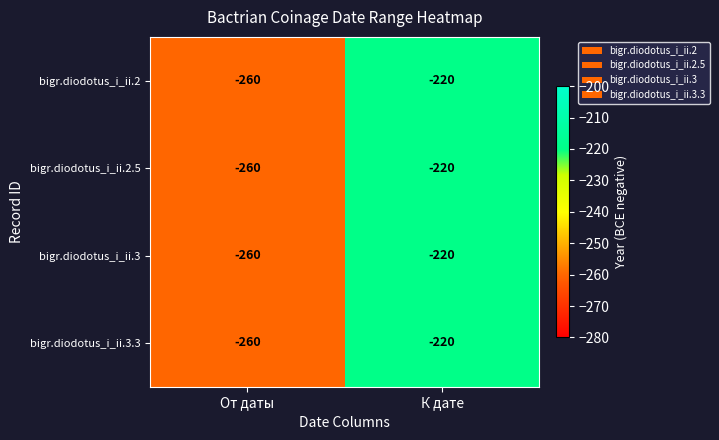

What is the total value across all series at От даты?

-1040